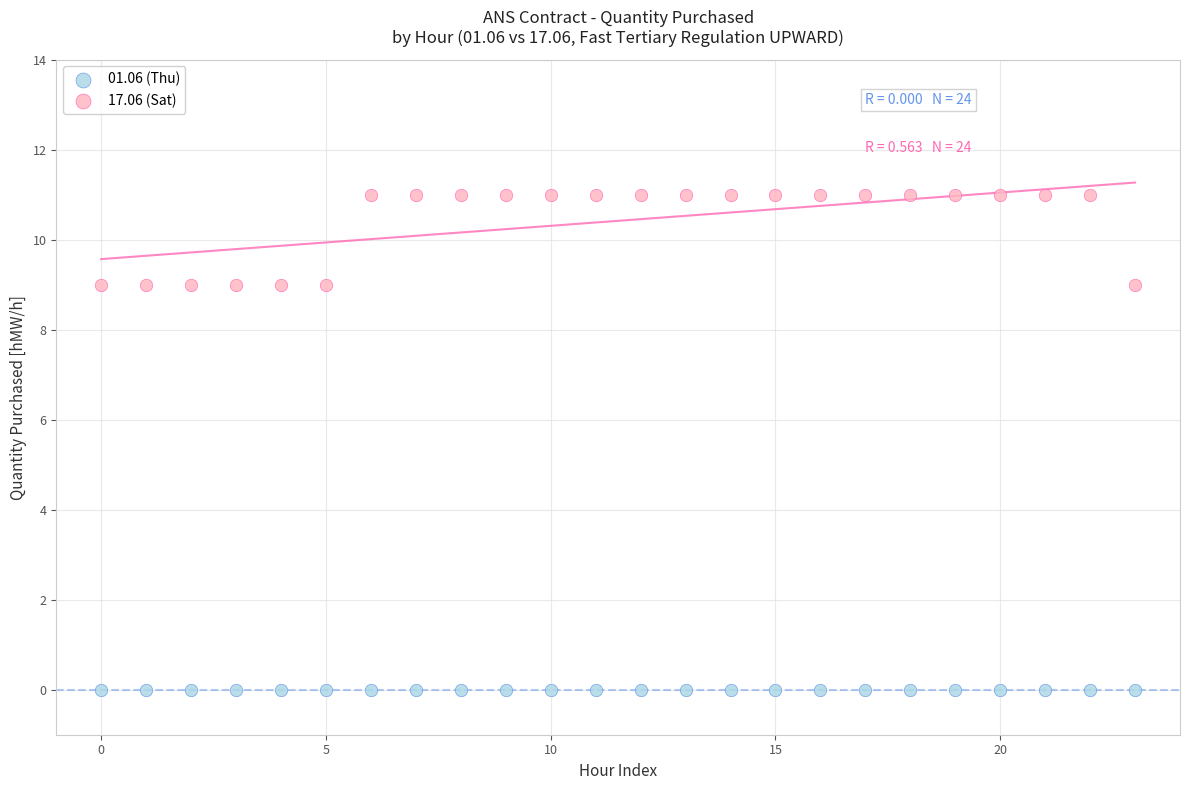

Which series reaches the minimum Y coordinate?

01.06 (Thu)